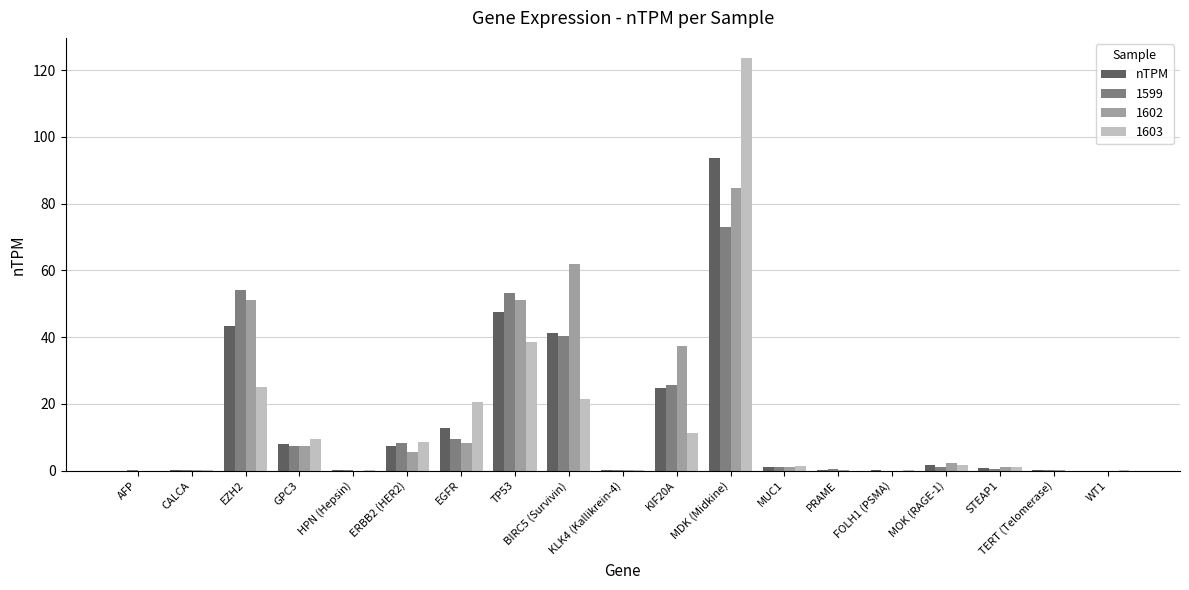

At which label is 1599 closest to 36?

BIRC5 (Survivin)